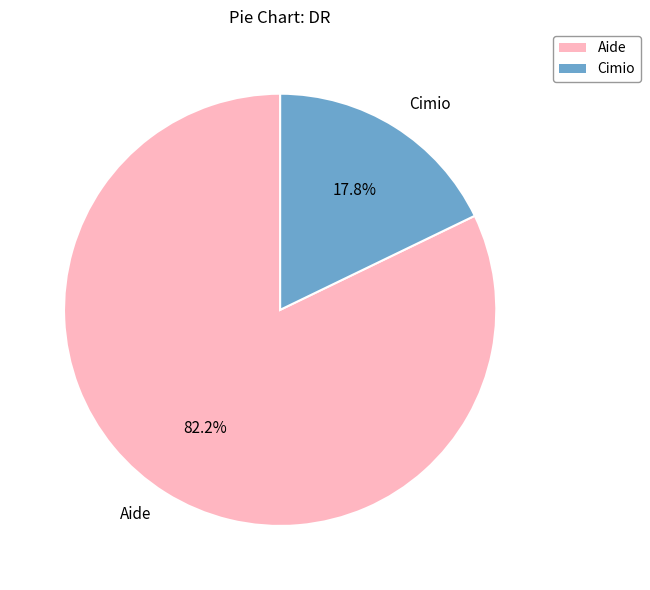

Is Cimio the majority of the pie?

No